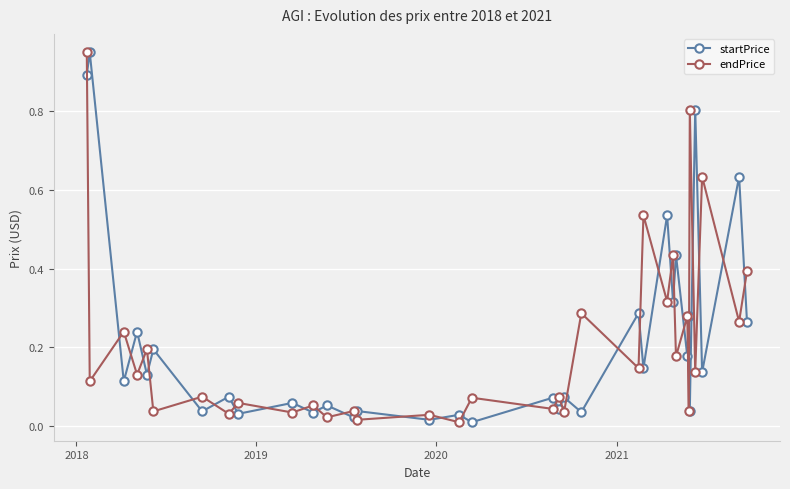

True or false: startPrice has more than 0 interior local peaks.

True